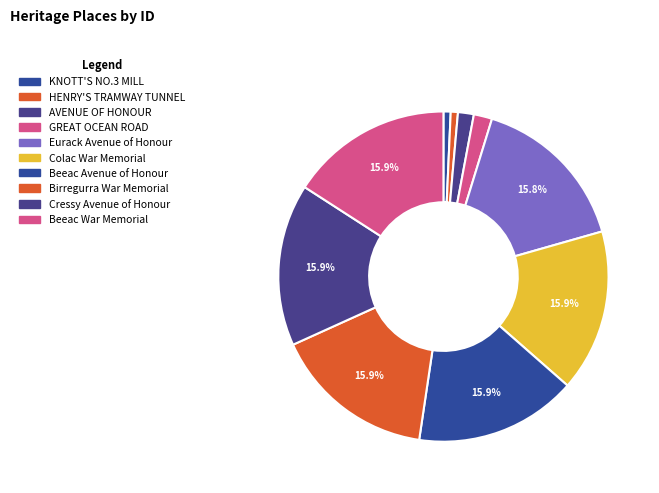

What percentage is the Cressy Avenue of Honour slice, to the nearest percent?

16%